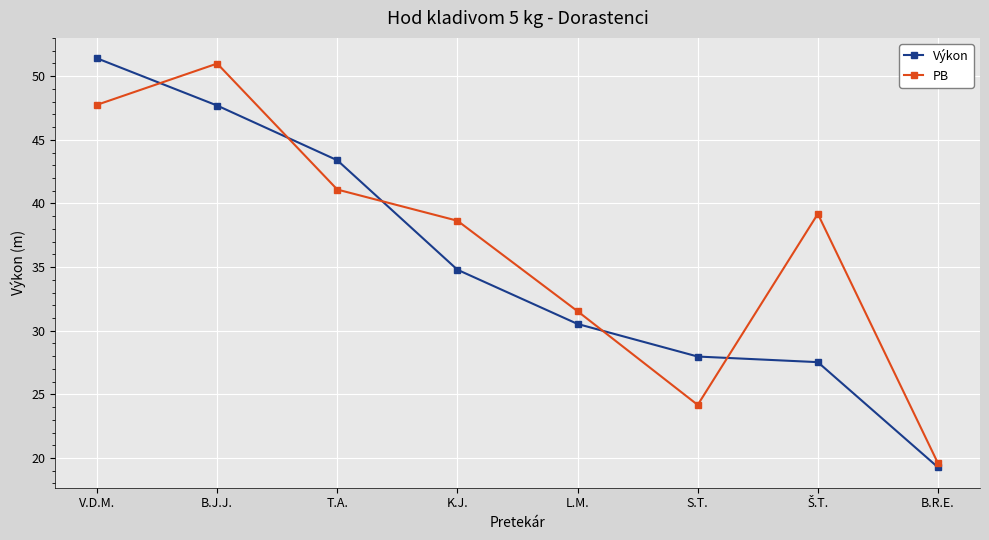

How many distinct data groups are displayed?

2